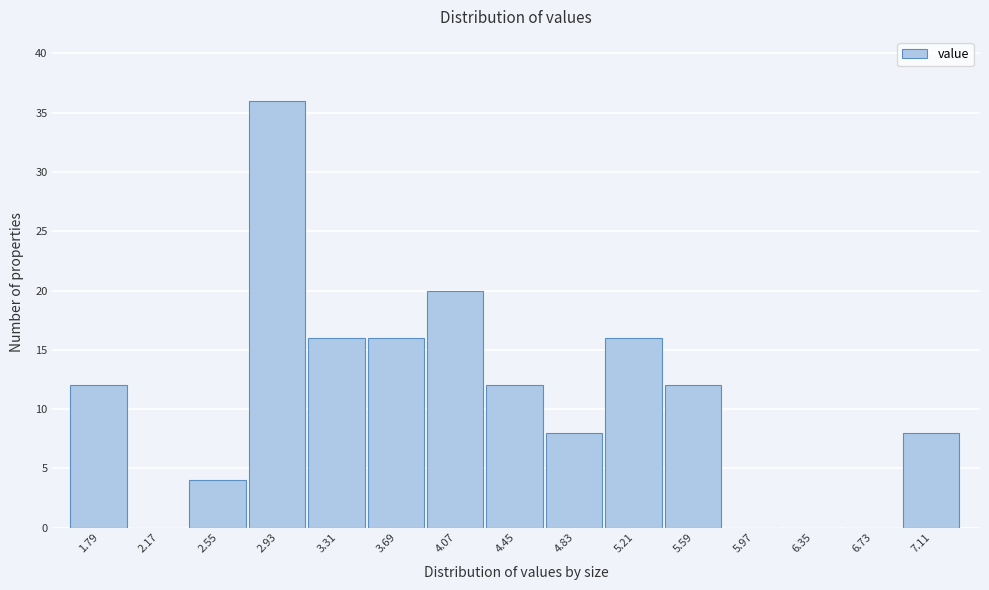

Reading left to right, list every bar in this chart as the range it spans on the x-axis followed by its height. Neither the bar edges nor the heights are printed on the chart, so give them approximately, as read against the axes.

1.60 to 1.98: 12
1.98 to 2.36: 0
2.36 to 2.74: 4
2.74 to 3.12: 36
3.12 to 3.50: 16
3.50 to 3.88: 16
3.88 to 4.26: 20
4.26 to 4.64: 12
4.64 to 5.02: 8
5.02 to 5.40: 16
5.40 to 5.78: 12
5.78 to 6.16: 0
6.16 to 6.54: 0
6.54 to 6.92: 0
6.92 to 7.30: 8